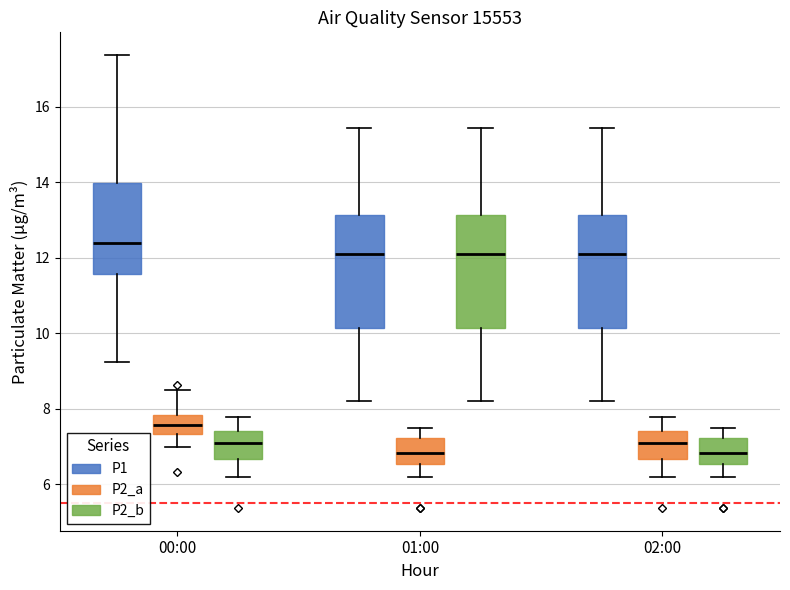

Which box's median line is the highest?

00:00 (P1)